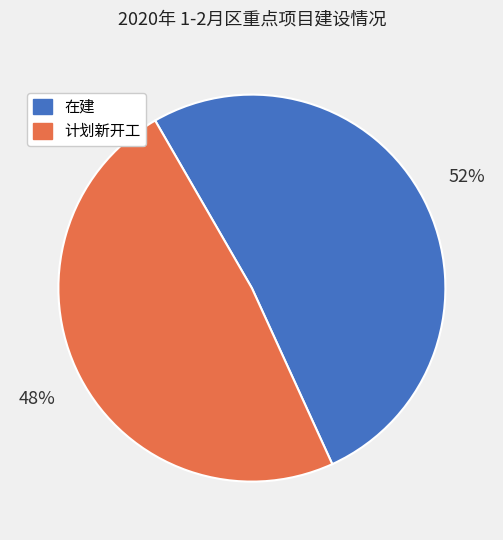

Which category has the biggest portion of the pie?

在建